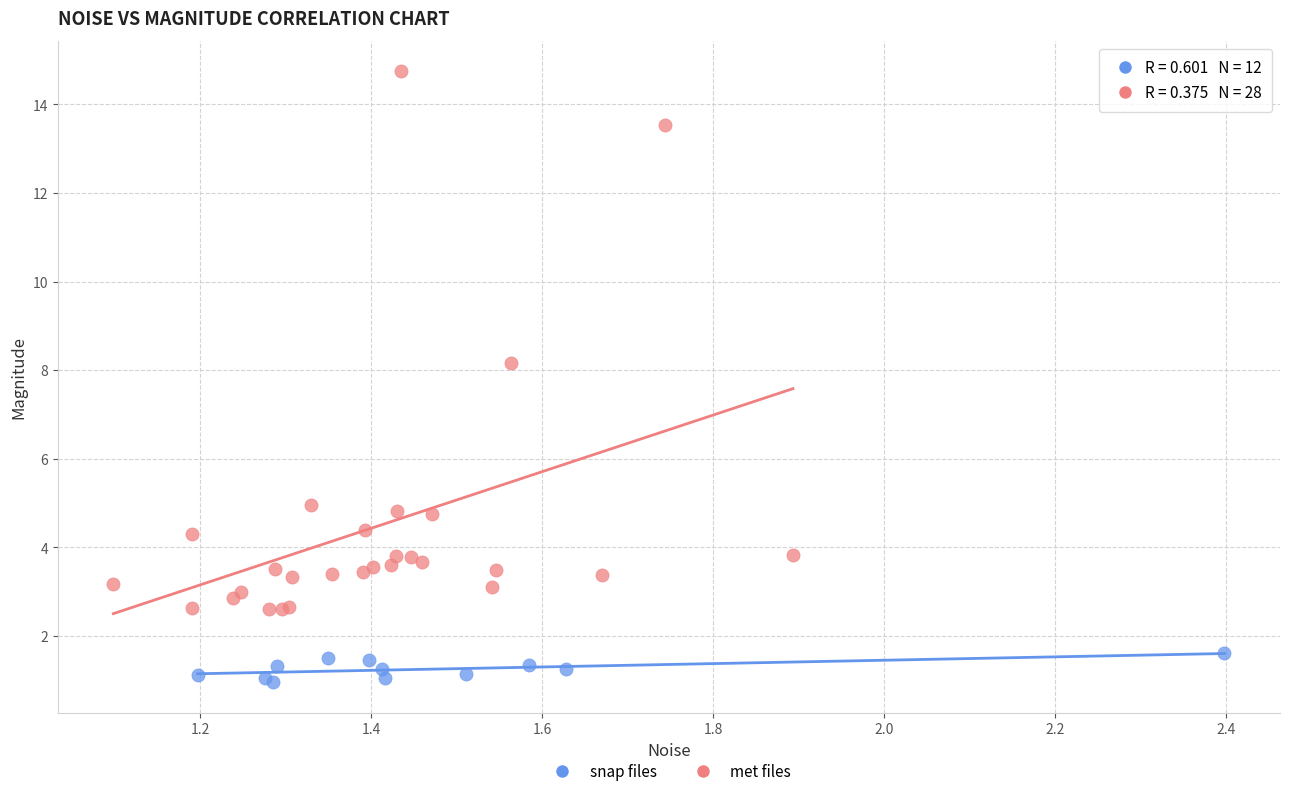

Which series reaches the minimum Y coordinate?

snap files